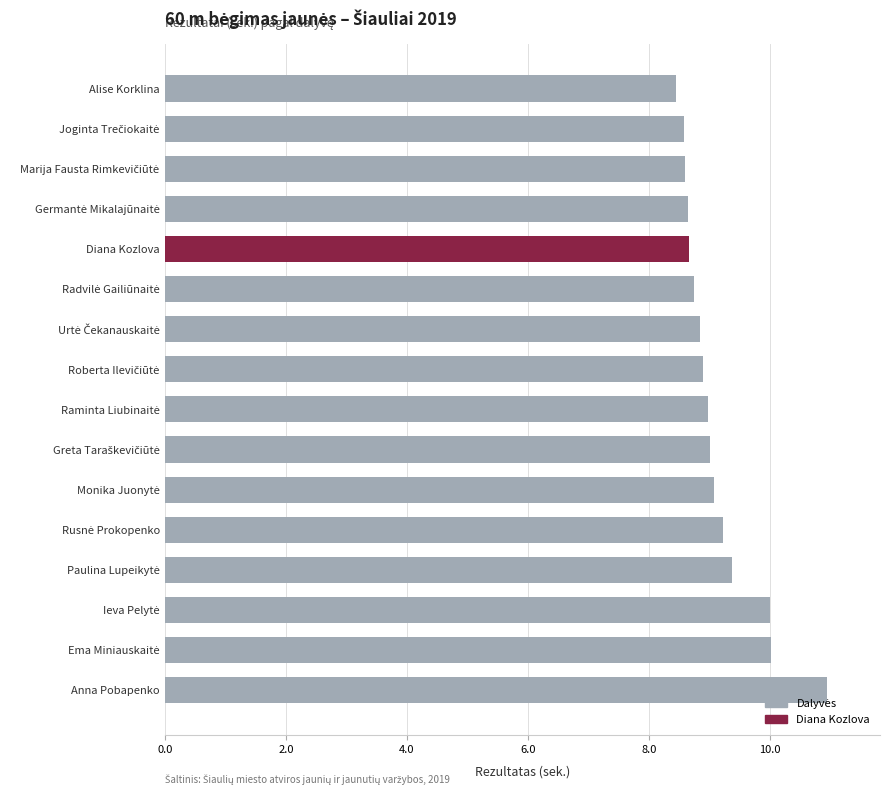

True or false: the data shows 14.6 at Alise Korklina.

False